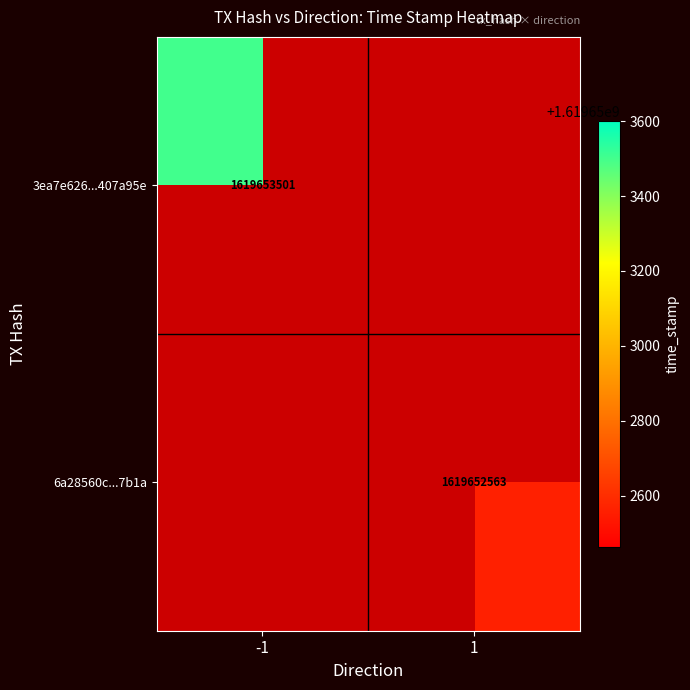

Reading left to right, transcribe all the data shown in this chart.

3ea7e626e404b6ac015890c1a370bbdd407a95e: direction=-1	time_stamp=1619653501
6a28560c197284b92ef5e7564b14704d03e7b1a: direction=1	time_stamp=1619652563